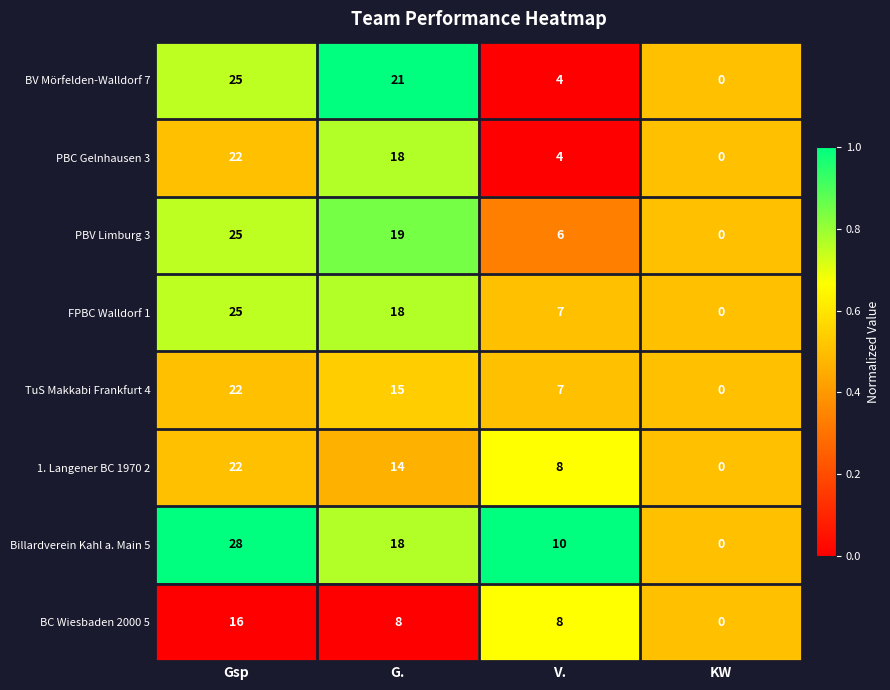

List the labels in order of TuS Makkabi Frankfurt 4 value, largest first.

Gsp, G., V., KW